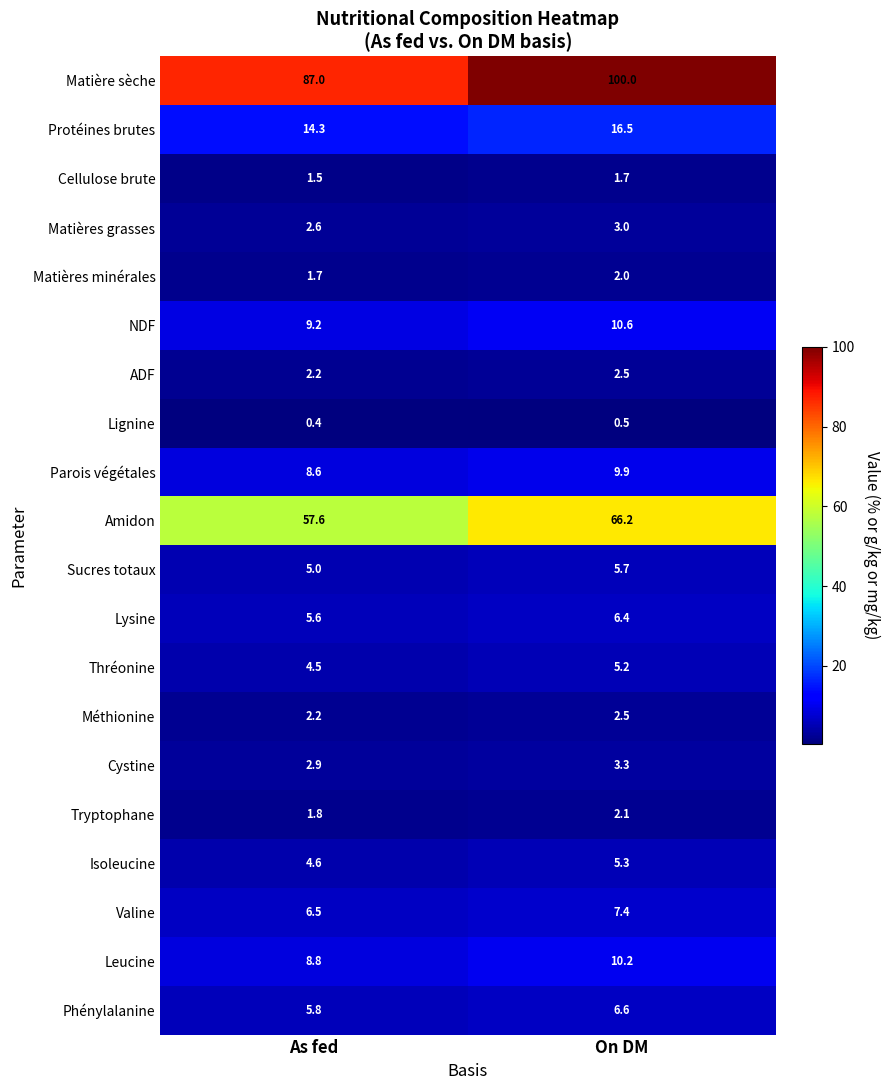

What is the average value of the Lysine series?

6.0